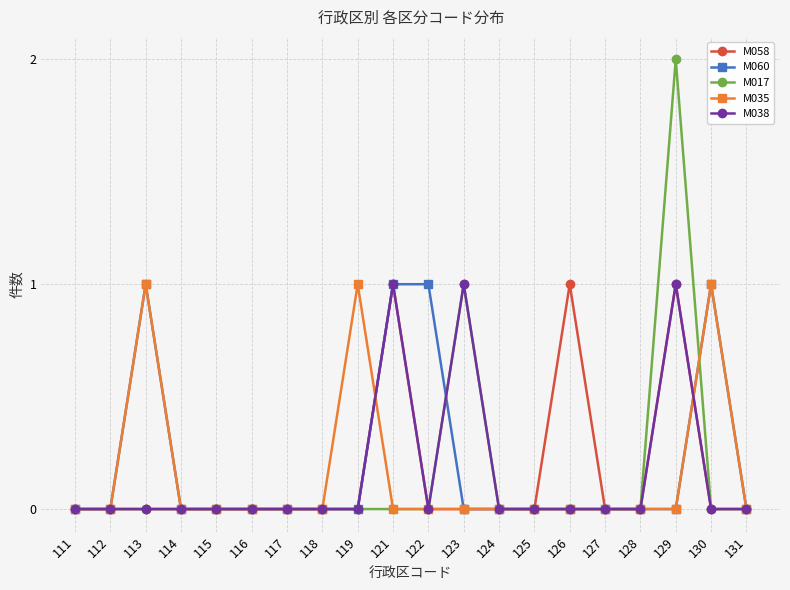

Reading right to left, what are all the values shown in this chart?

M058: 0	0	1	0	0	1	0	0	0	0	1	0	0	0	0	0	0	0	0	0
M060: 0	1	0	0	0	0	0	0	0	1	1	0	0	0	0	0	0	1	0	0
M017: 0	0	2	0	0	0	0	0	1	0	0	0	0	0	0	0	0	0	0	0
M035: 0	1	0	0	0	0	0	0	0	0	0	1	0	0	0	0	0	1	0	0
M038: 0	0	1	0	0	0	0	0	1	0	1	0	0	0	0	0	0	0	0	0